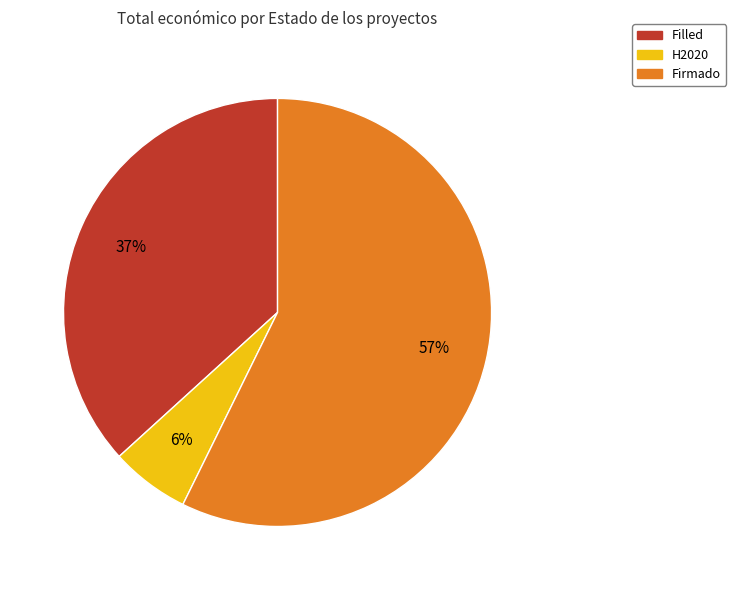

To the nearest percent, what is the average slice percentage?

33%